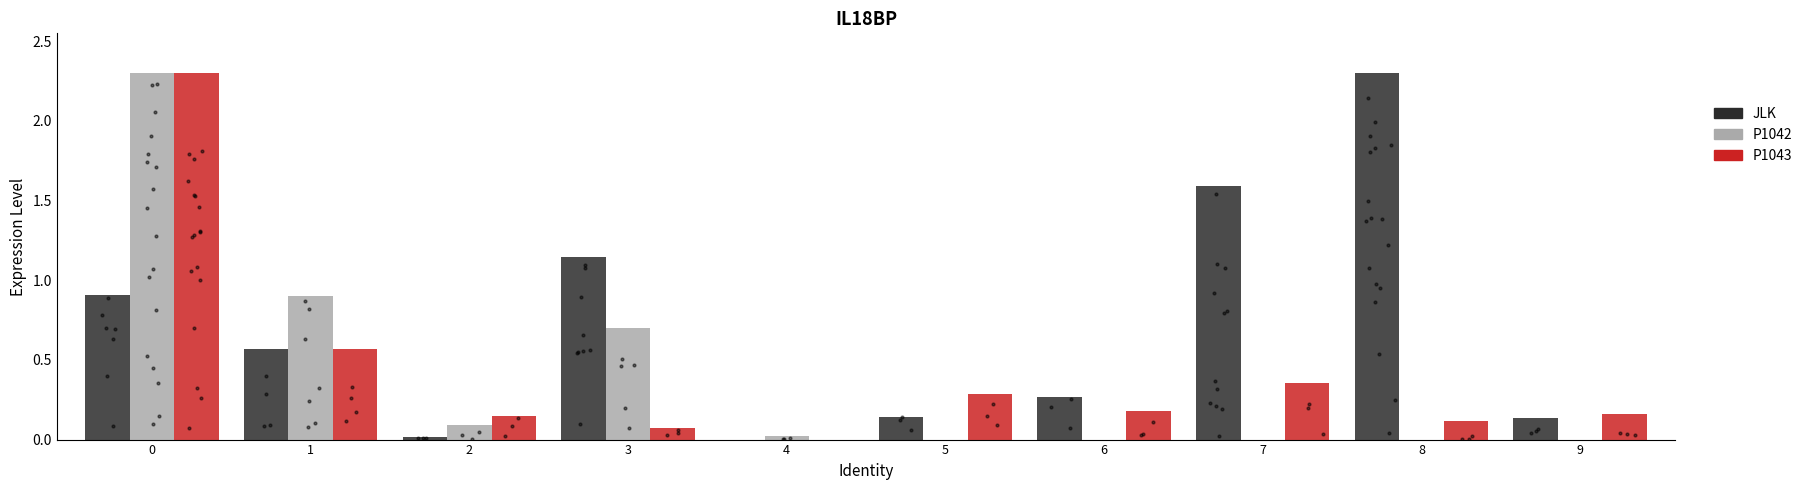

What is the total value across all series at 5?

0.4